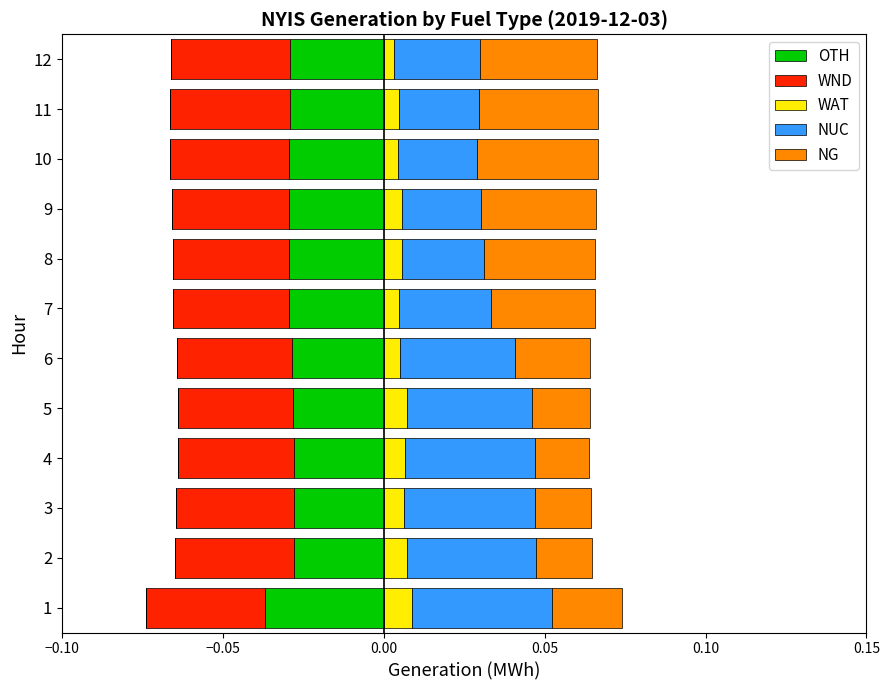

How many bars are there in total?

60